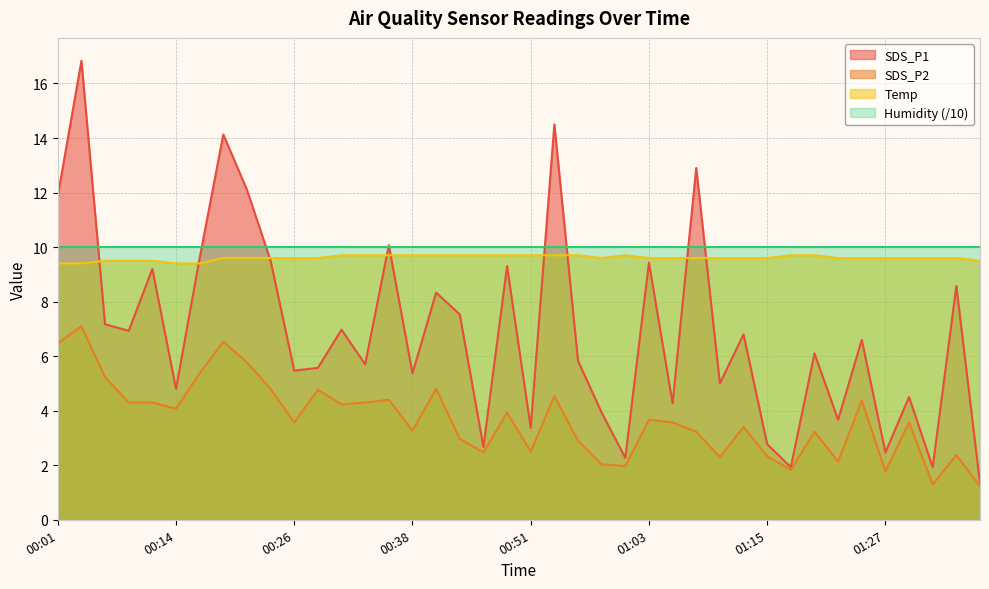

Which series has the largest range (max minus min)?

SDS_P1